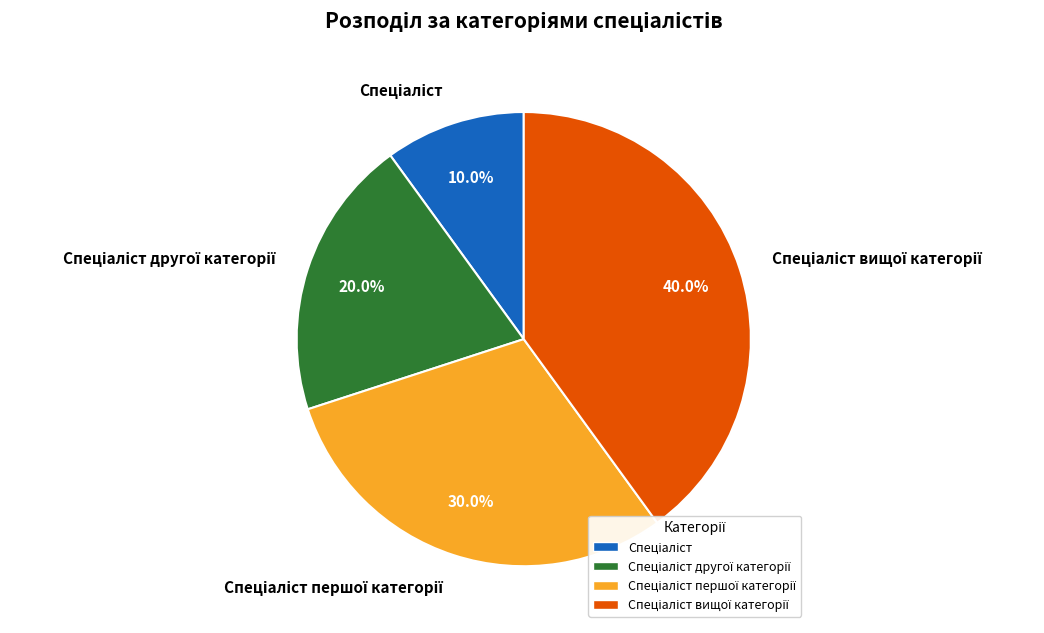

Is there any slice that represents more than half of the pie?

No